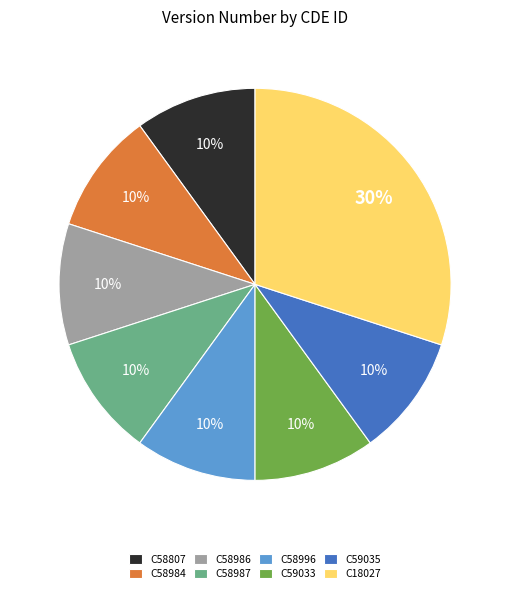

What is the ratio of the value at C58807 to the value at C59035?

1.0